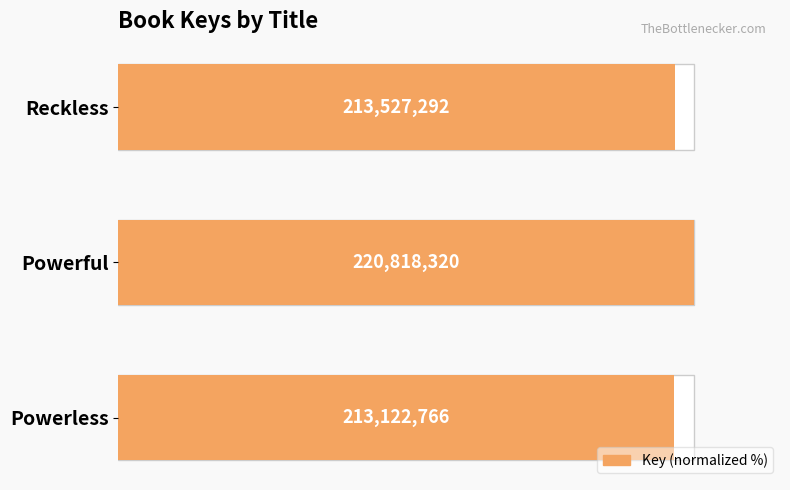

Is it true that the value at Powerful is 69.6?

False